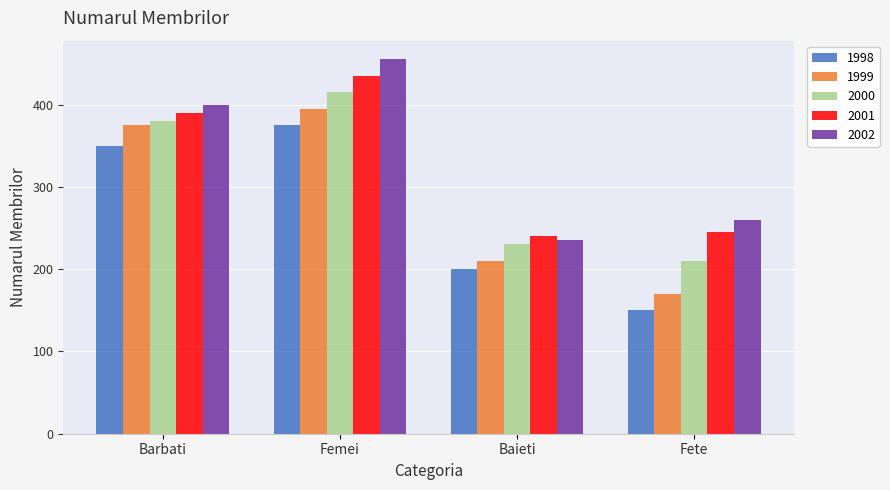

What is the spread (max minus min) of values at Baieti?

40